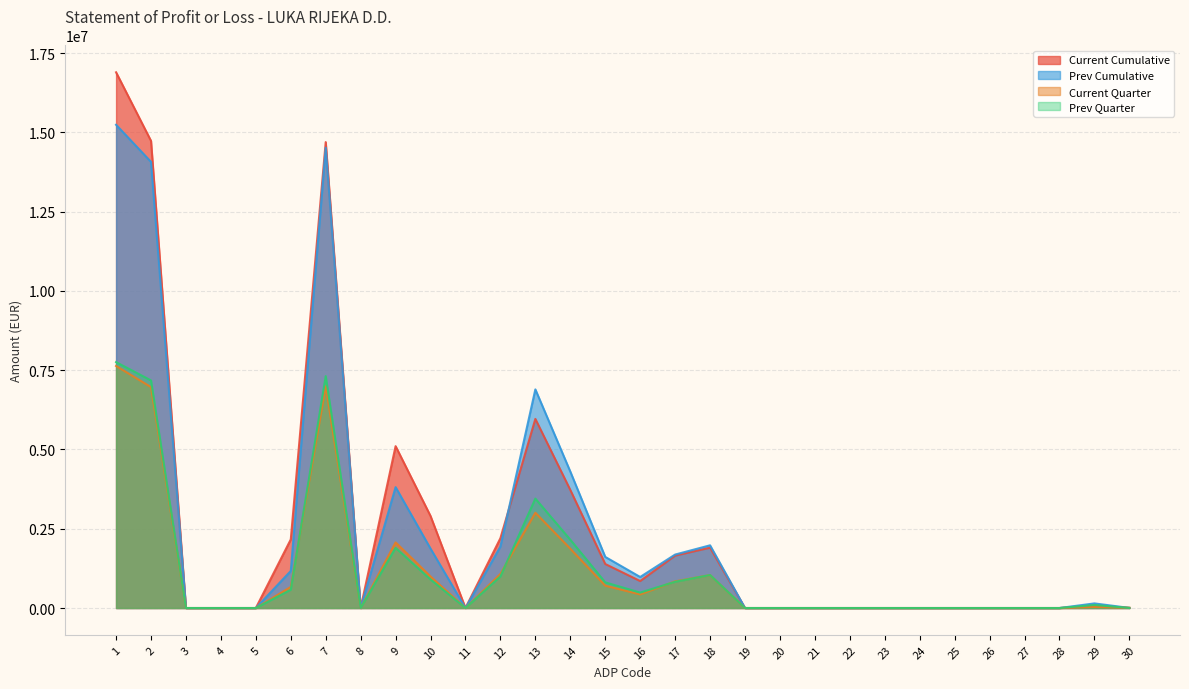

True or false: Prev Cumulative and Current Cumulative cross at least once.

True